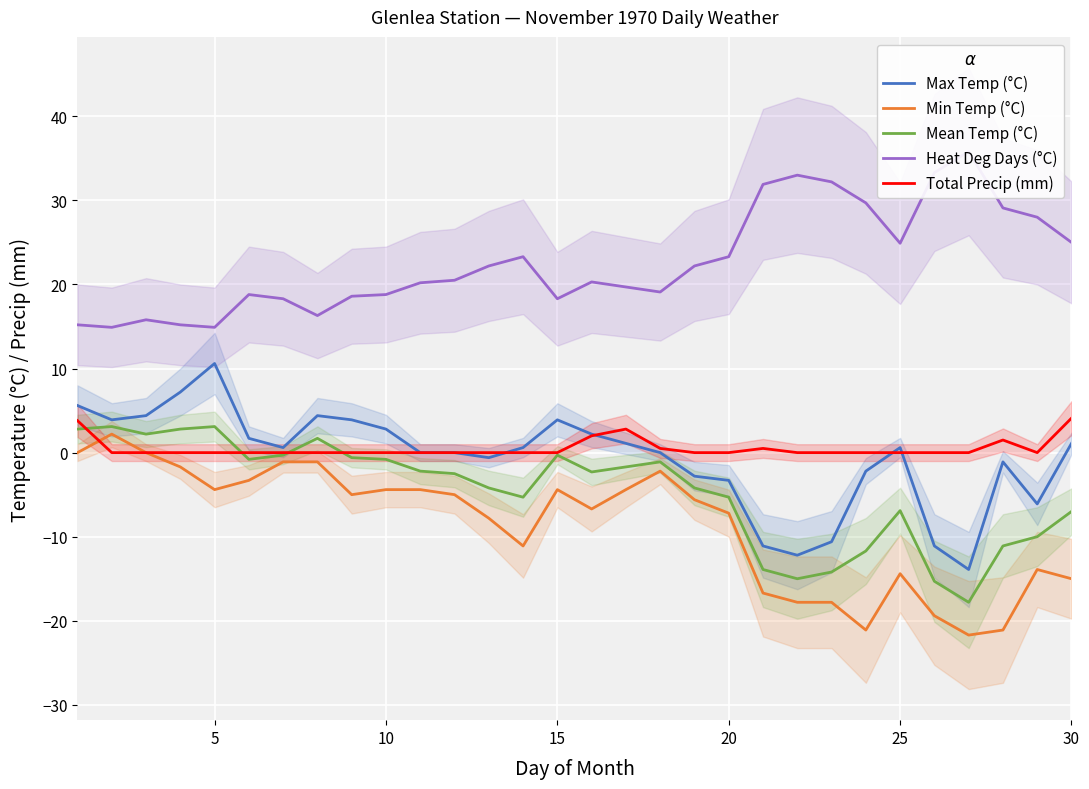

What is the highest value of the Total Precip (mm) series?

4.1